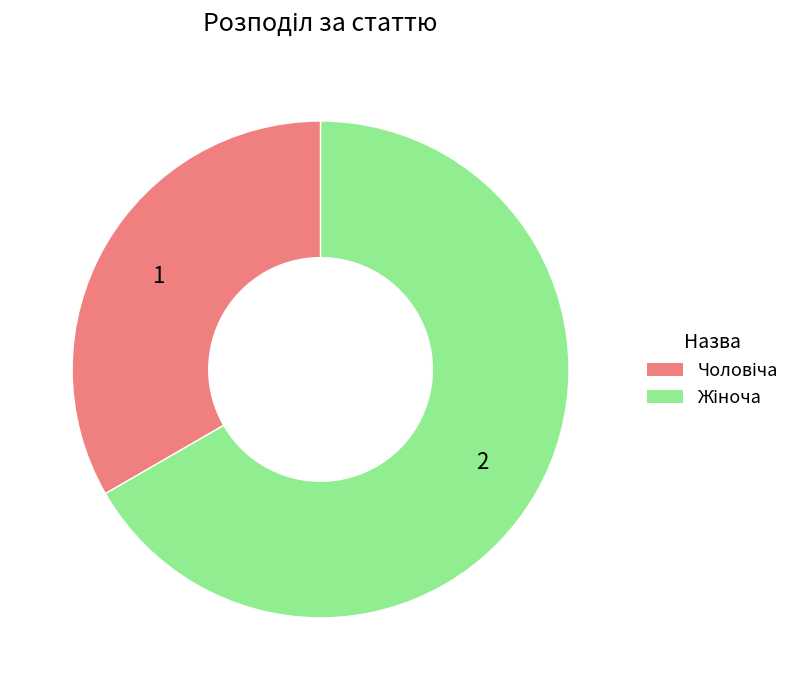

Is there a majority slice in this chart?

Yes